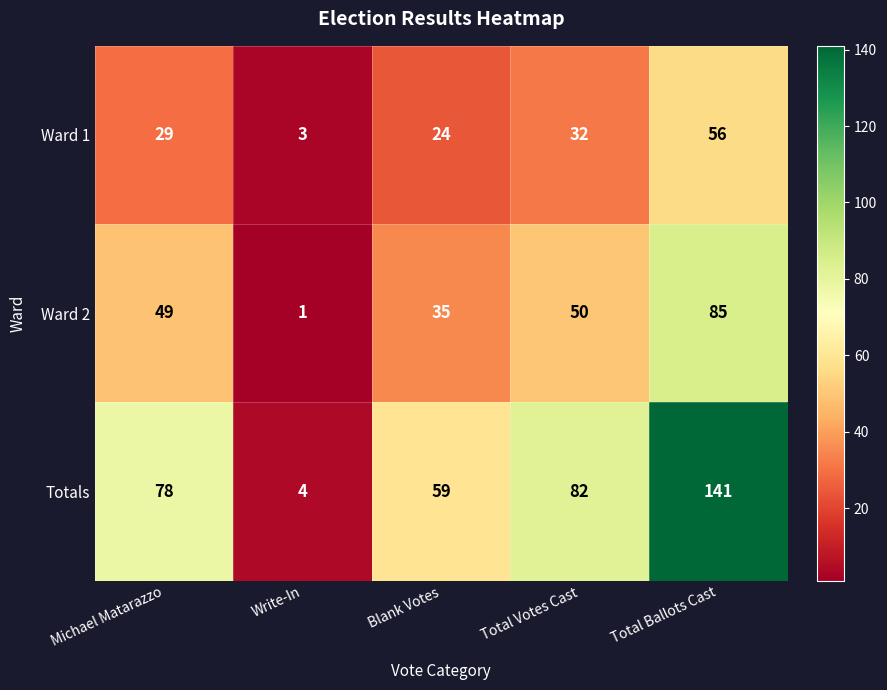

What is the difference between the Ward 2 values at Total Votes Cast and Write-In?

49